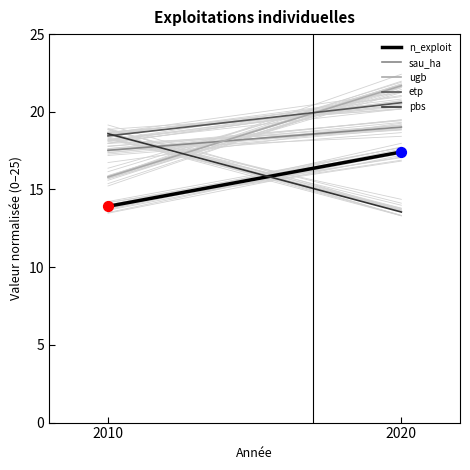

Which series has the largest Y range (max minus min)?

ugb